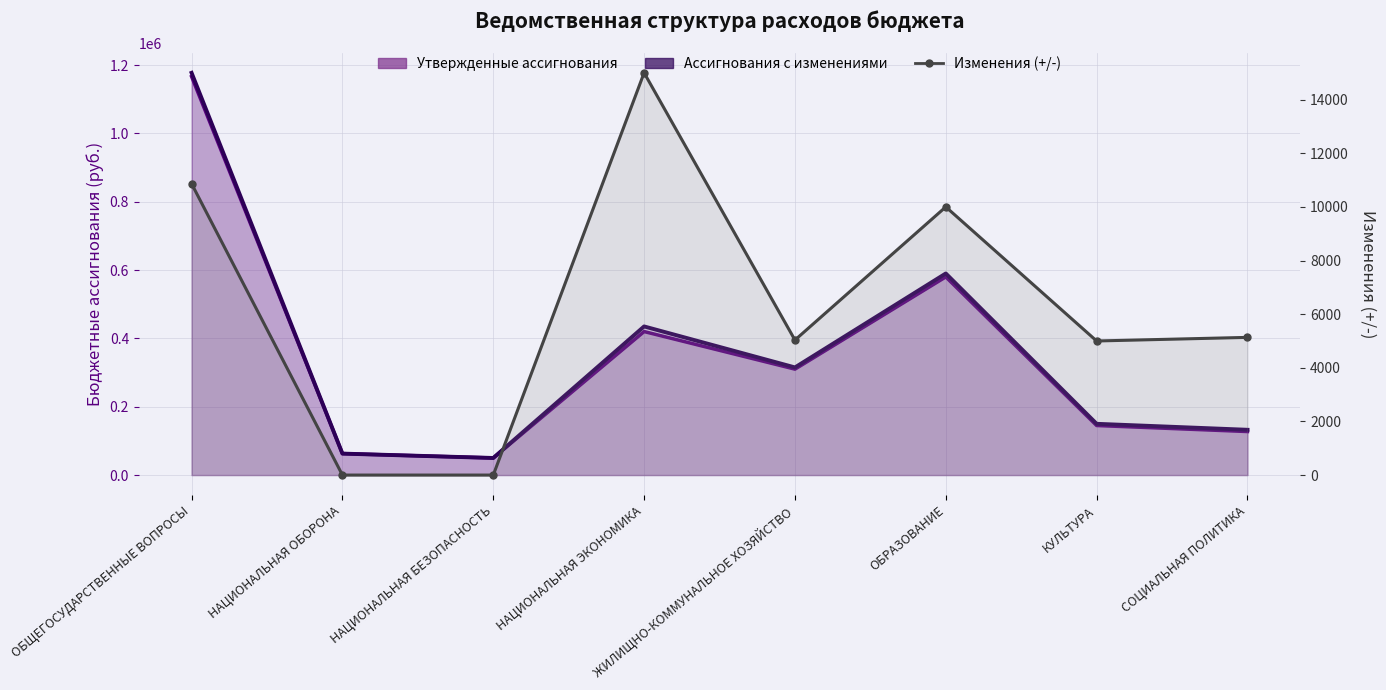

How many lines are shown in the chart?

2